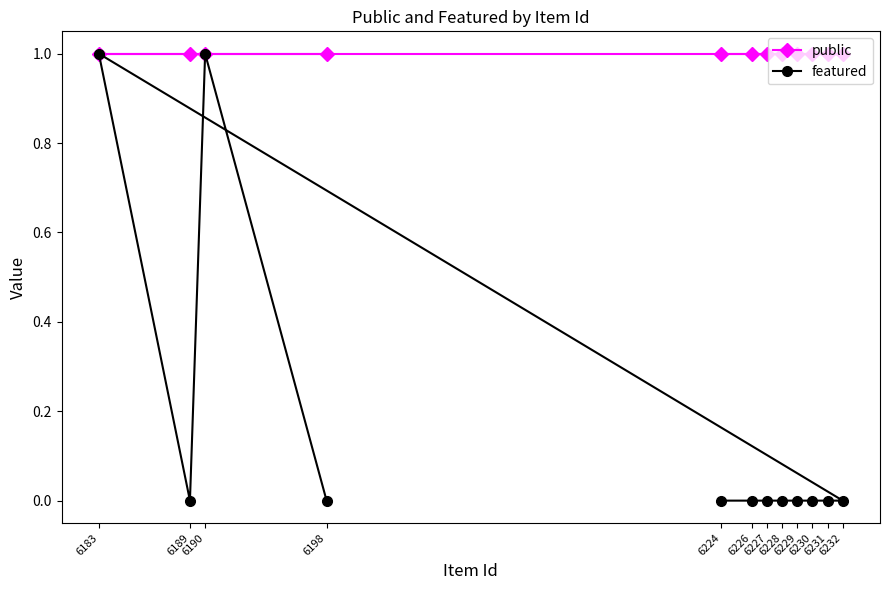

Is this an area chart (filled region under the line)?

No